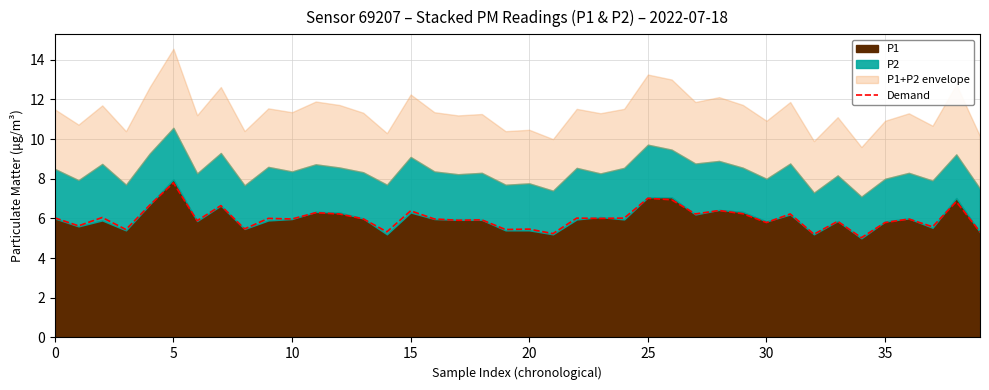

Does the chart display data point markers on the line(s)?

No